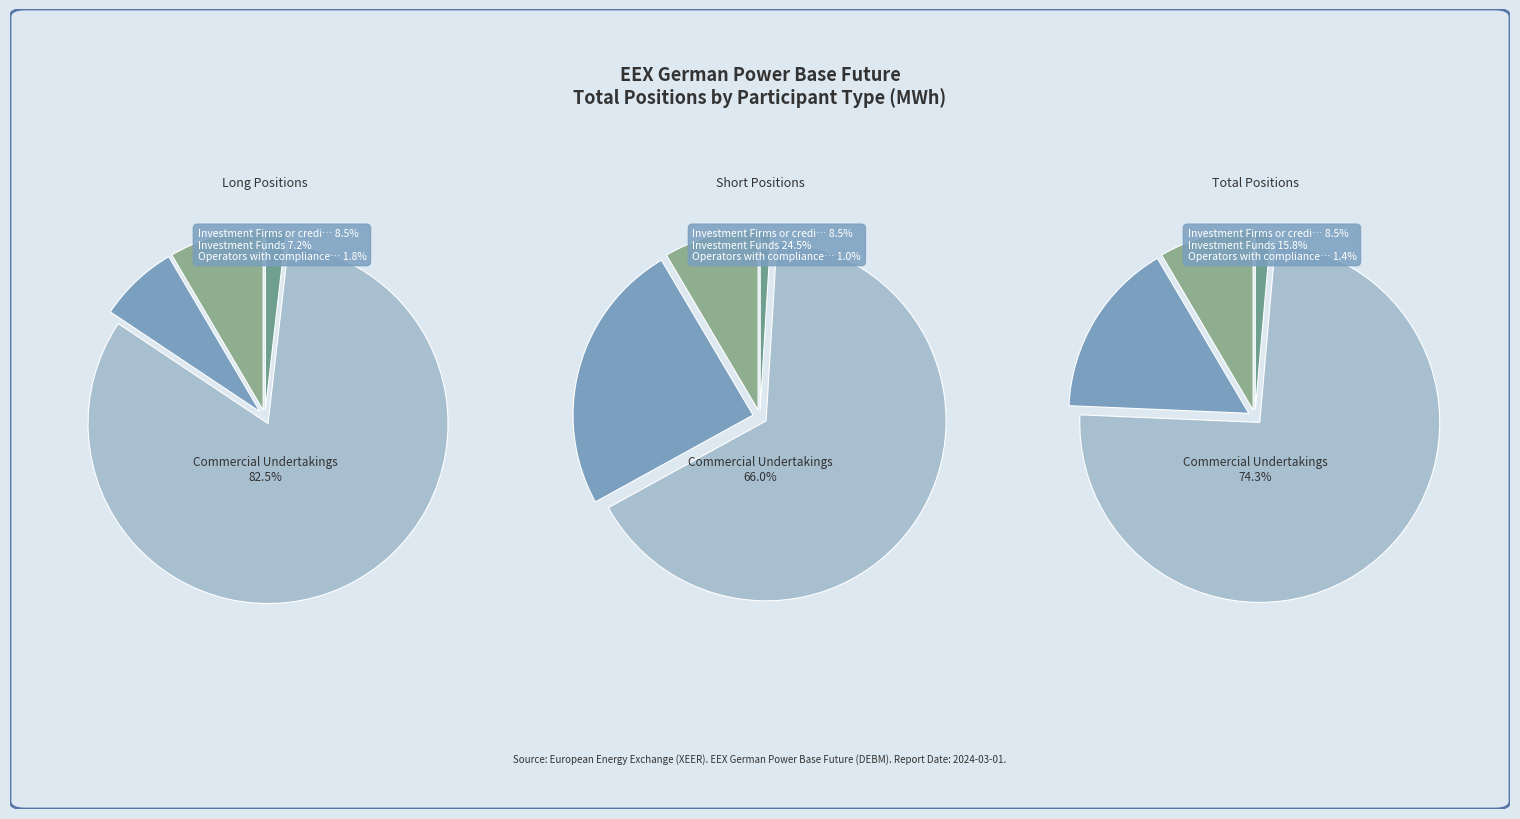

To the nearest percent, what is the combined percentage of Investment Funds and Operators with compliance obligations?

25%